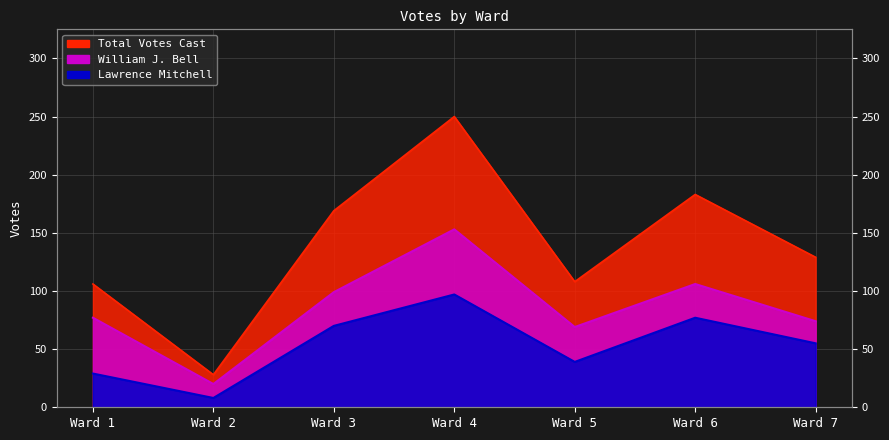

Which series changed the most between Ward 4 and Ward 7?

Total Votes Cast